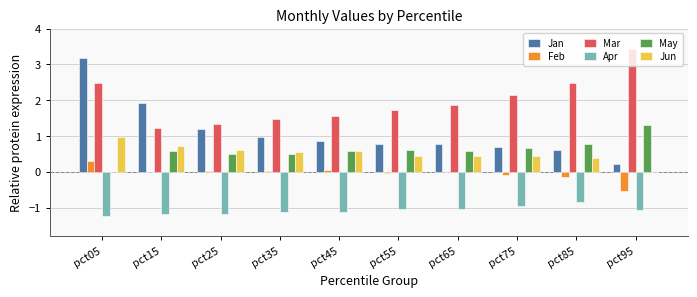

What is the average value of the Mar series?

2.0